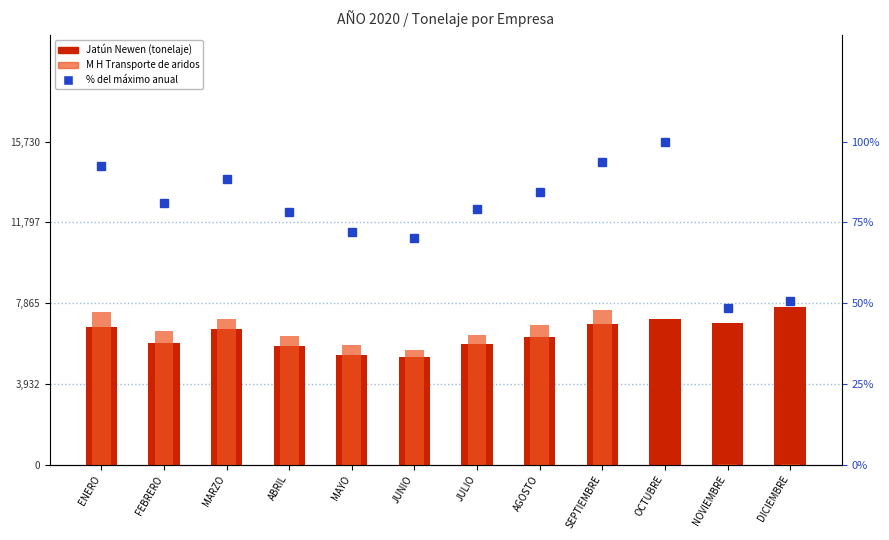

What is the label of the 12th bar from the left?

DICIEMBRE